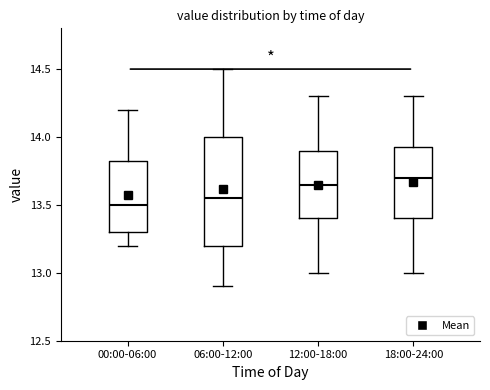

Comparing the boxes themselves (not the whiskers), which one is the tallest?

06:00-12:00